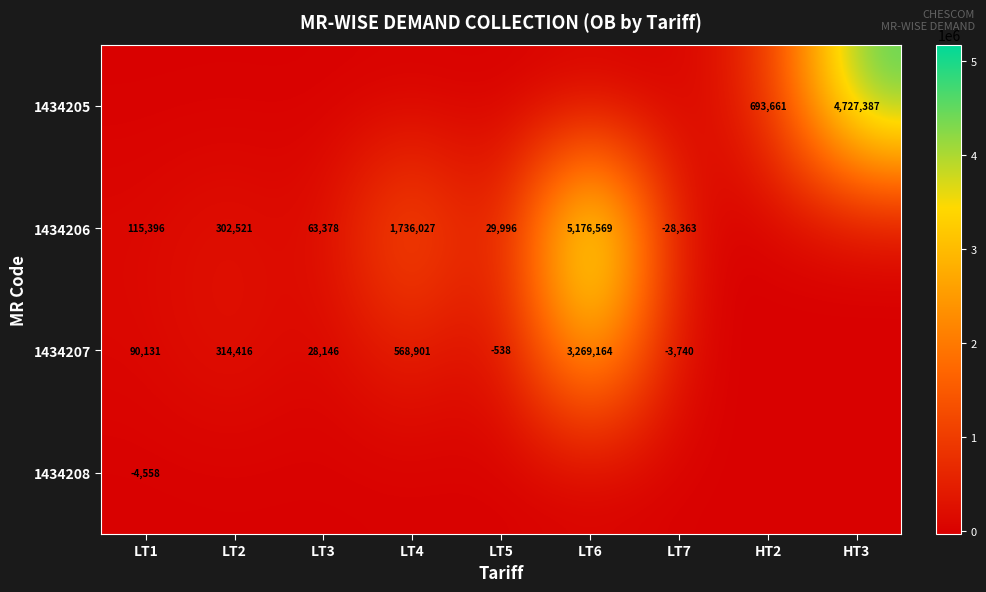

Is the value of 1434205 at HT2 greater than the value of 1434207 at LT2?

Yes